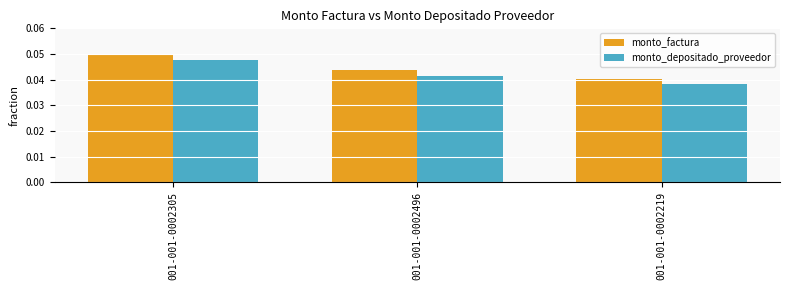

Is it true that monto_depositado_proveedor equals 0.1 at 001-001-0002219?

False